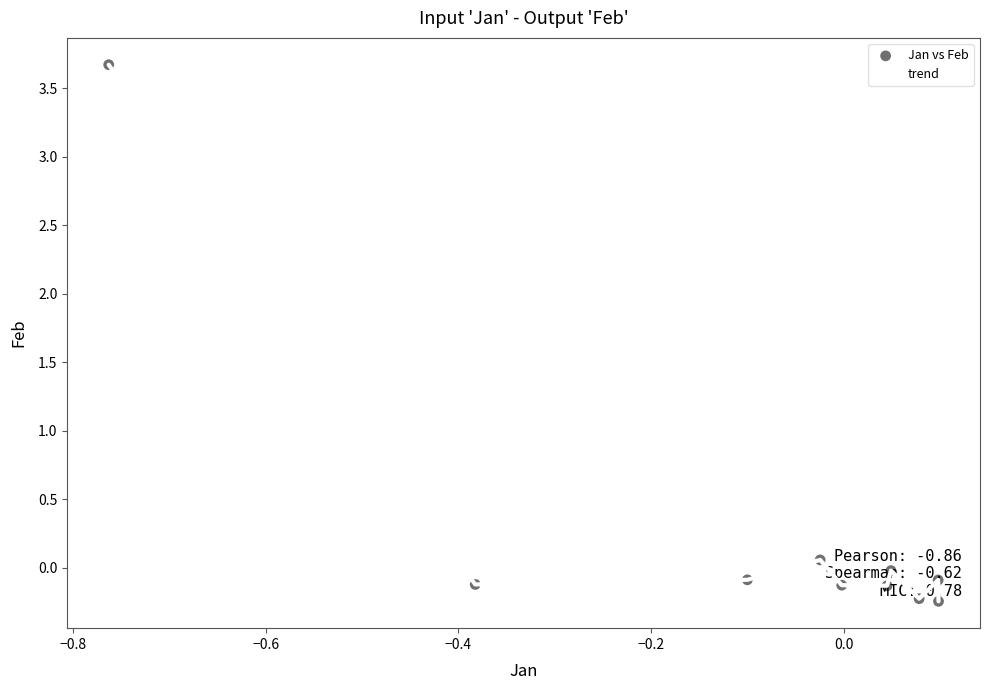

What is the difference between the maximum and minimum values?

3.9